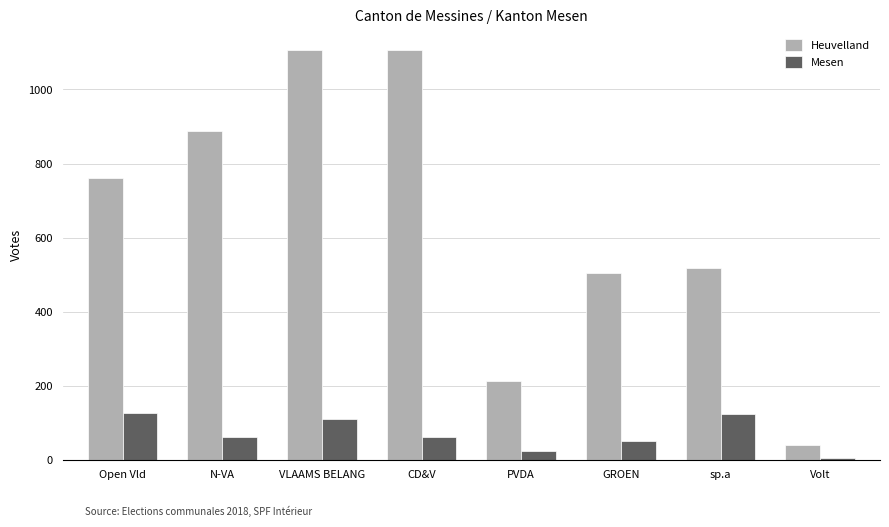

Which series has the largest range (max minus min)?

Heuvelland